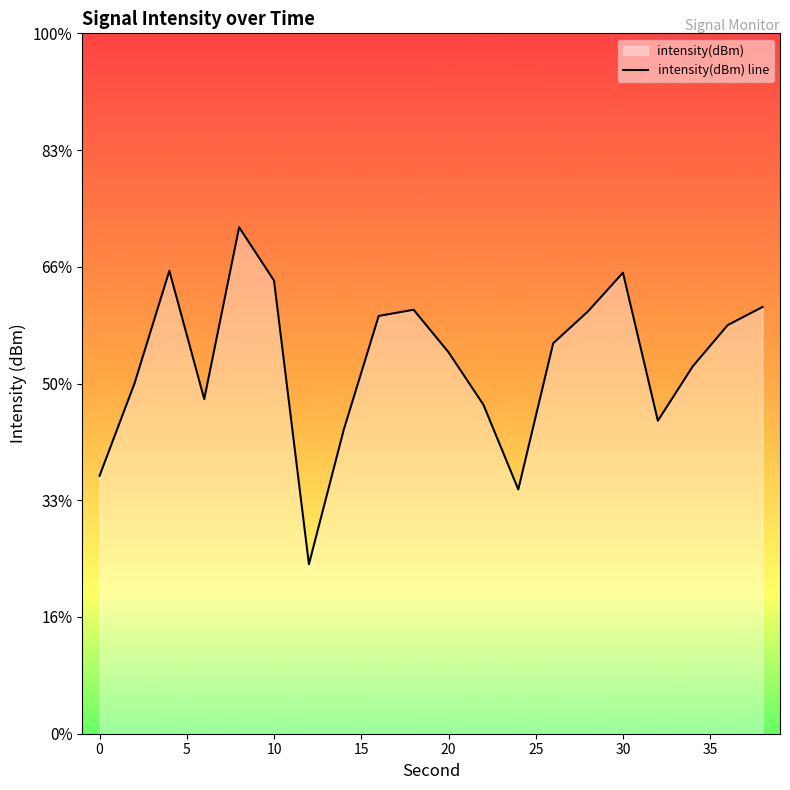

Reading left to right, what are all the values shown in this chart?

-134.0	-130.0	-125.2	-130.7	-123.3	-125.6	-137.7	-132.0	-127.1	-126.8	-128.7	-130.9	-134.5	-128.3	-126.9	-125.3	-131.6	-129.3	-127.5	-126.7